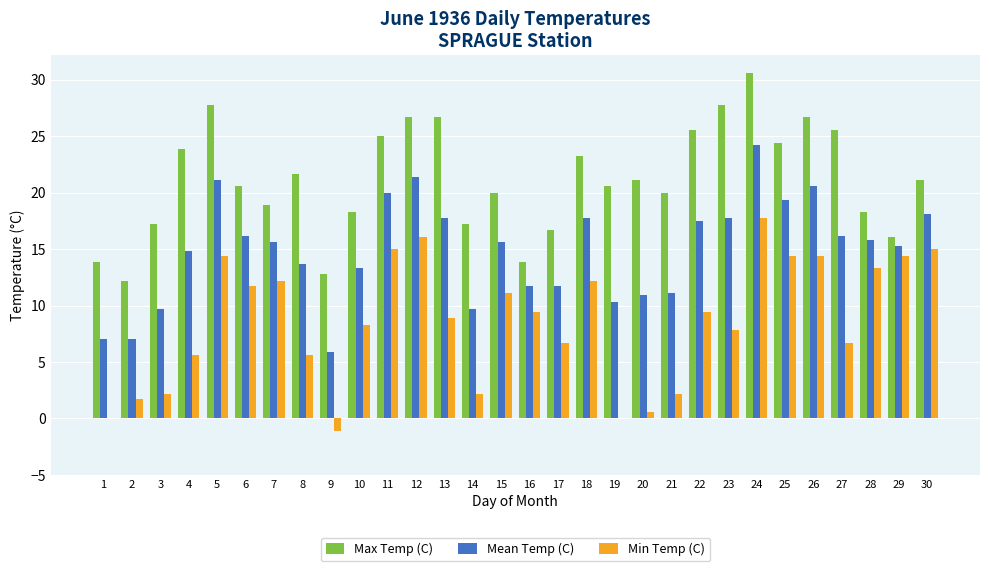

Where does the Mean Temp (C) series first go above 15?

5